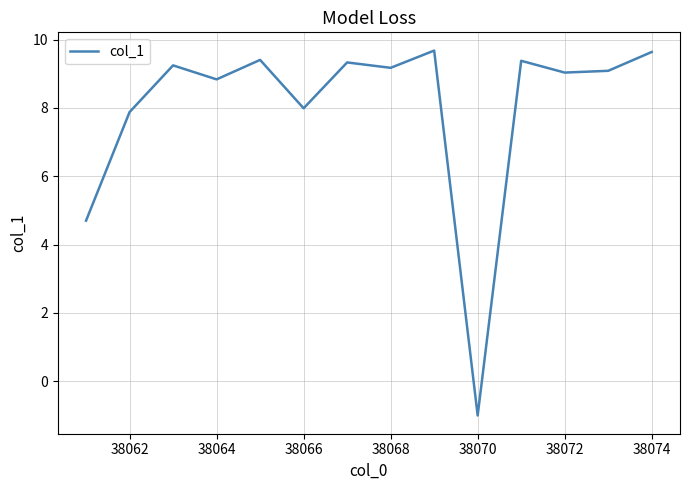

Does the chart have visible grid lines?

Yes